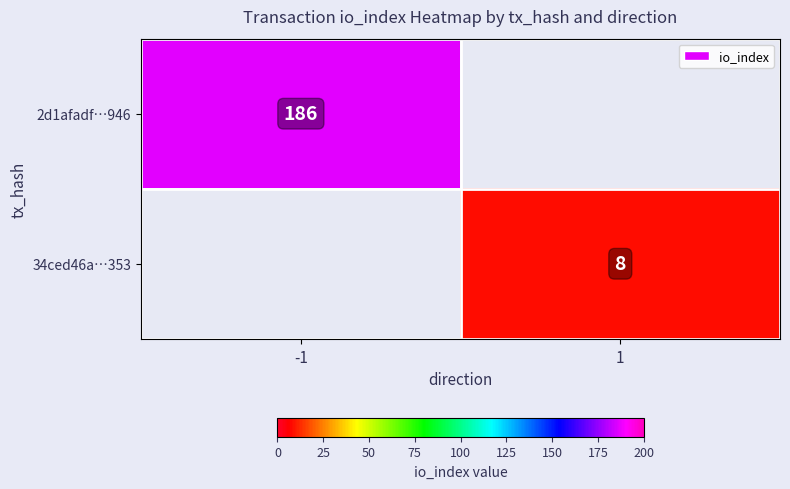

The value of 2d1afadf…946 at -1 is 54. True or false?

False